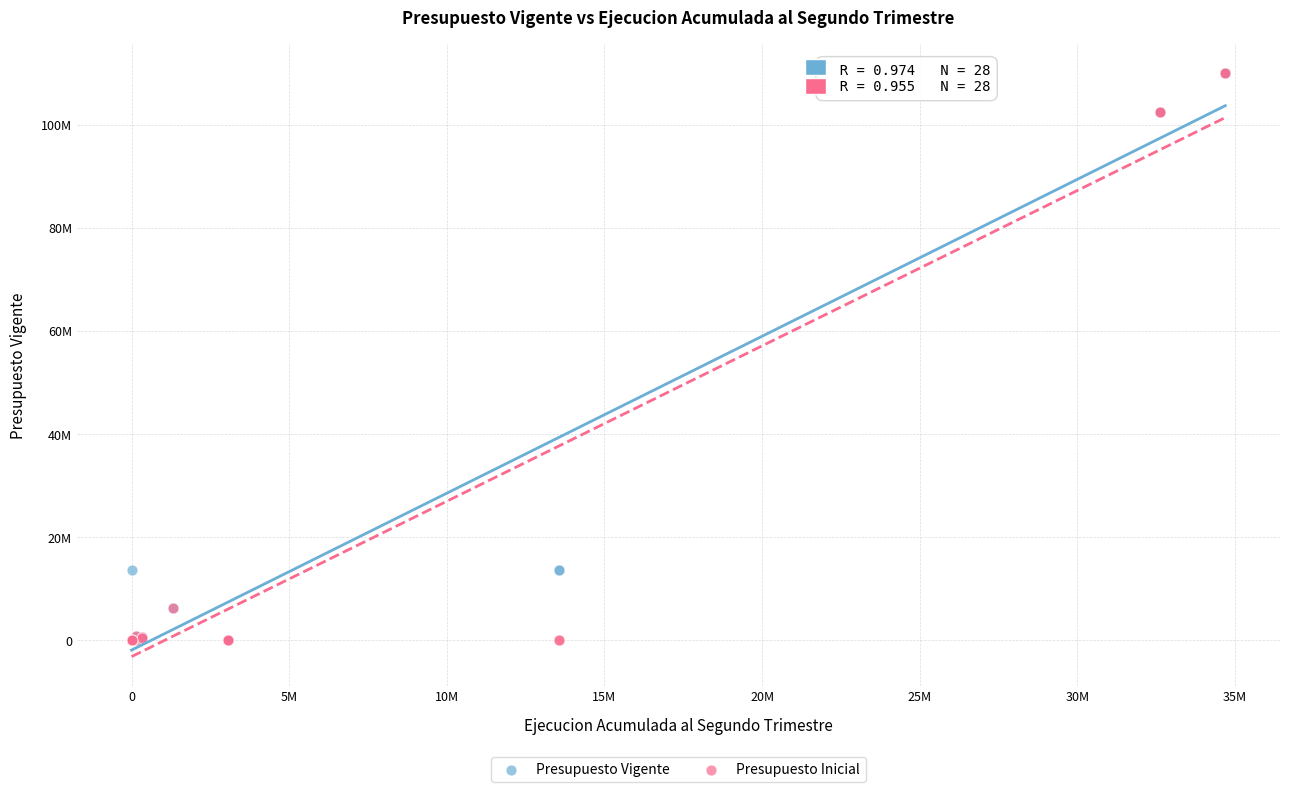

Which series has the widest spread of Y values?

Presupuesto Inicial